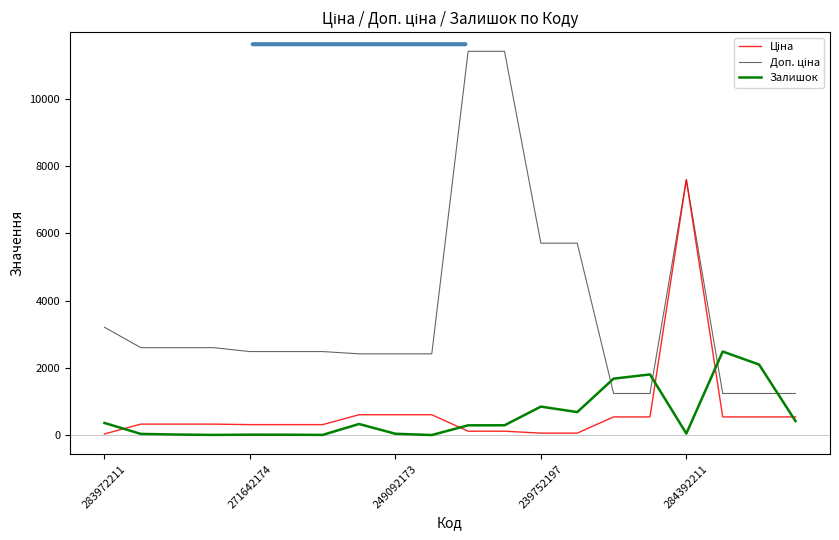

Is this an area chart (filled region under the line)?

No